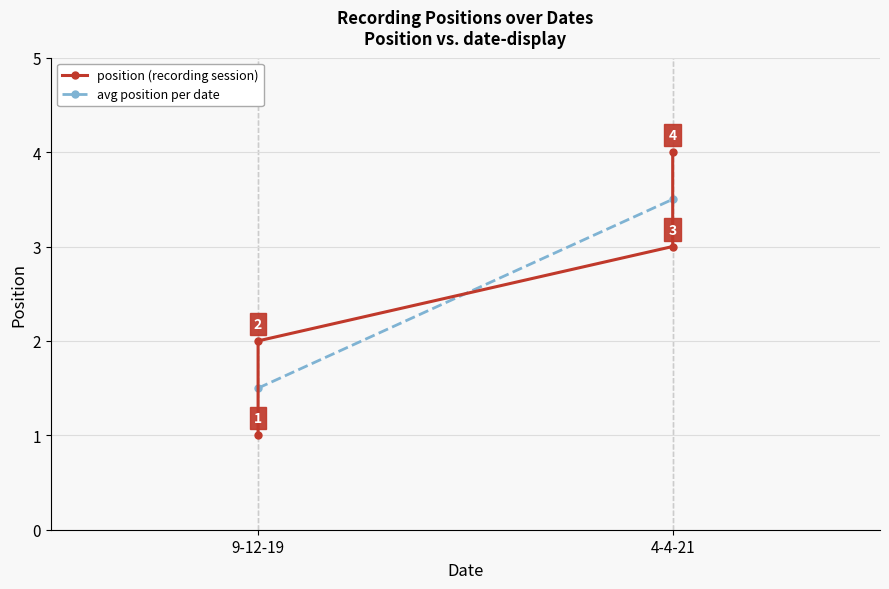

What is the smallest value displayed?

1